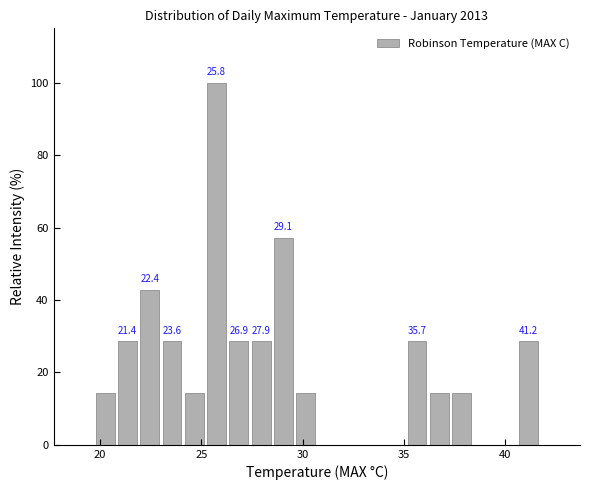

Read against the x-axis, roughly where is the centre of the tallest bar?

26.0